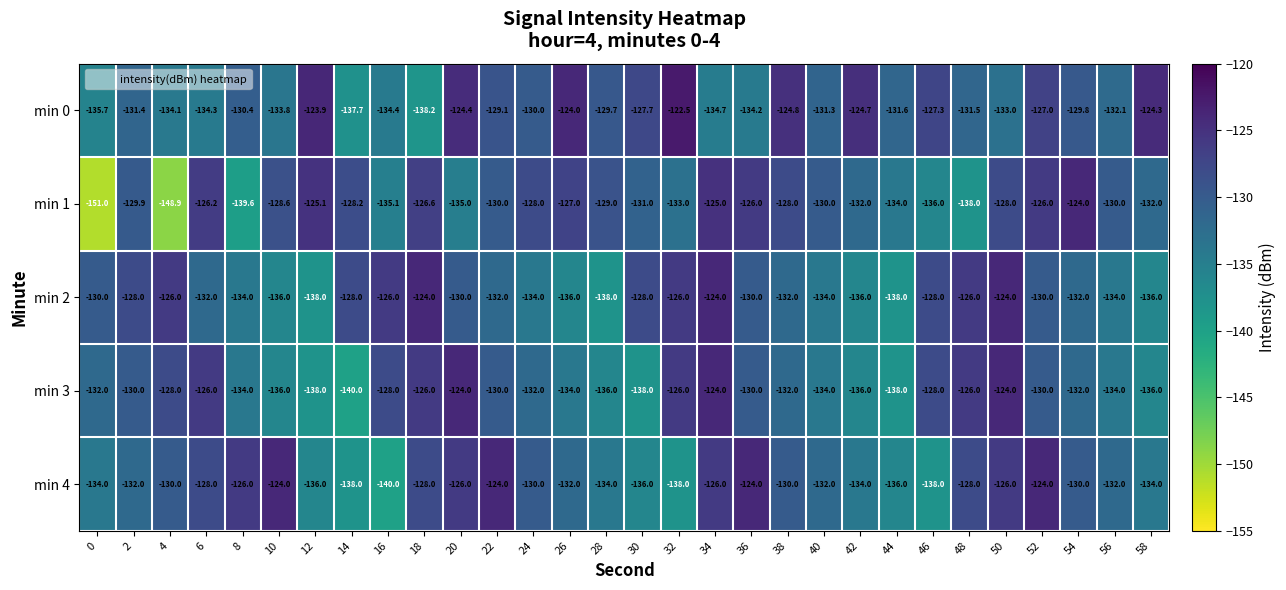

How many series are shown in this chart?

5